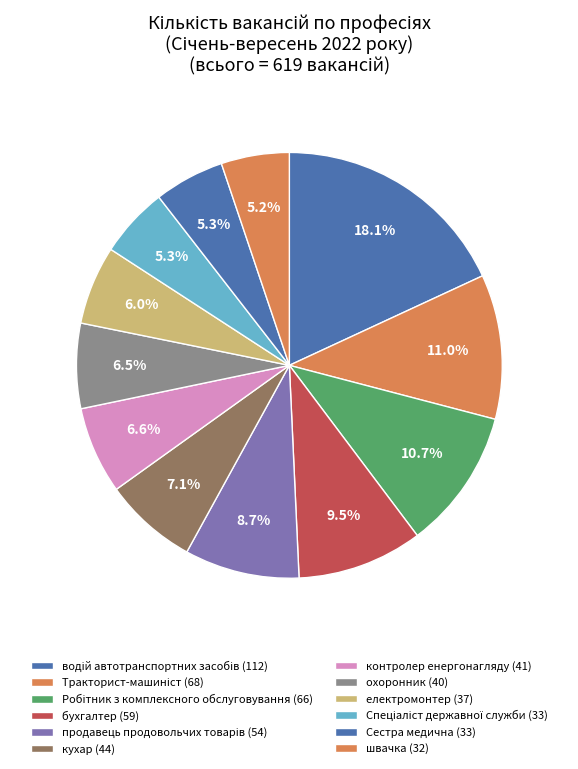

What is the largest slice in the pie chart?

водій автотранспортних засобів